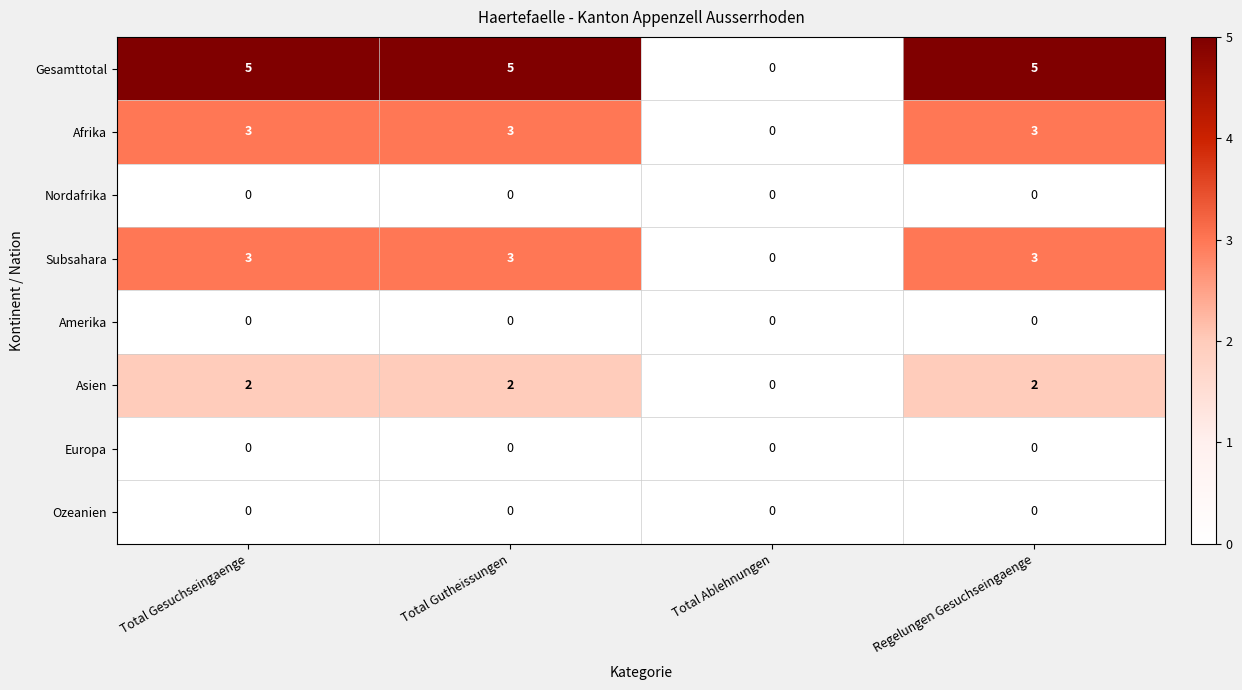

Where is Gesamttotal nearest to the value 2?

Total Ablehnungen